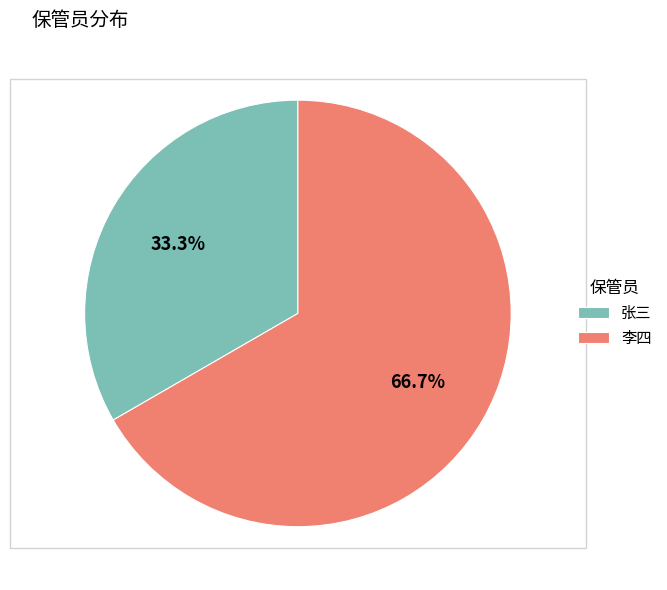

To the nearest percent, what is the difference between the 李四 and 张三 slice percentages?

33%